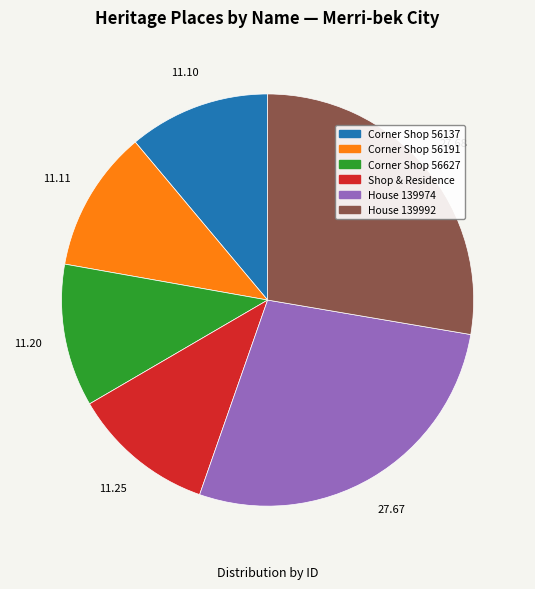

Is there a majority slice in this chart?

No